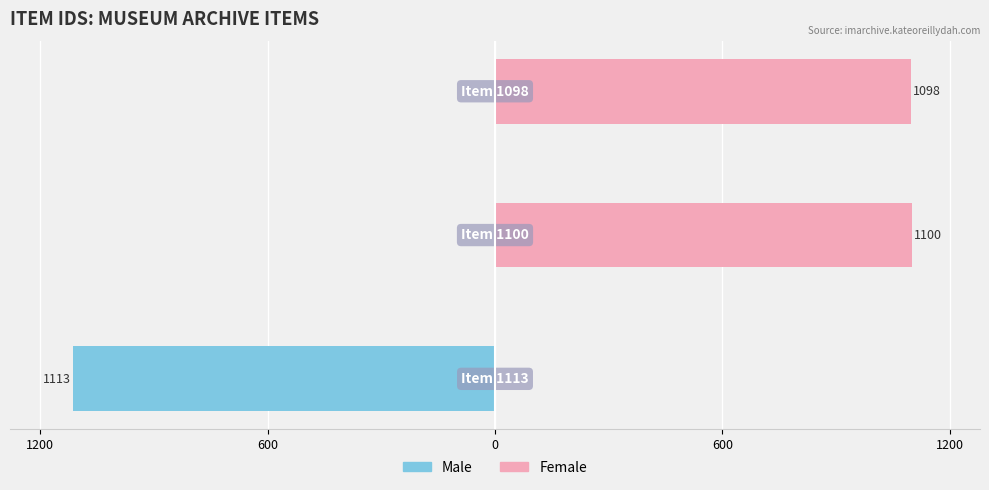

Are the bars horizontal?

Yes